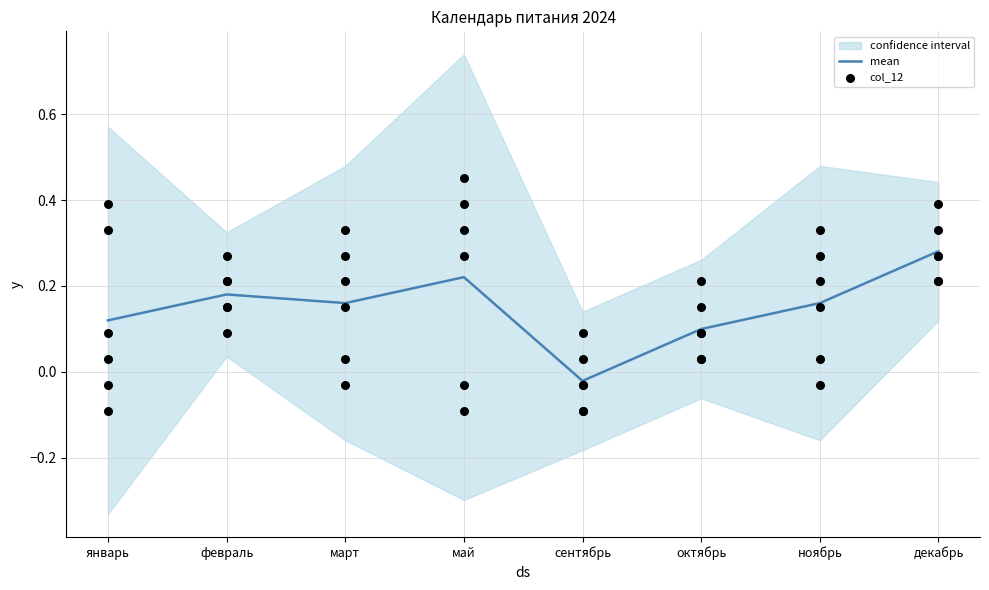

True or false: mean has a value of 0.0 at март.

False